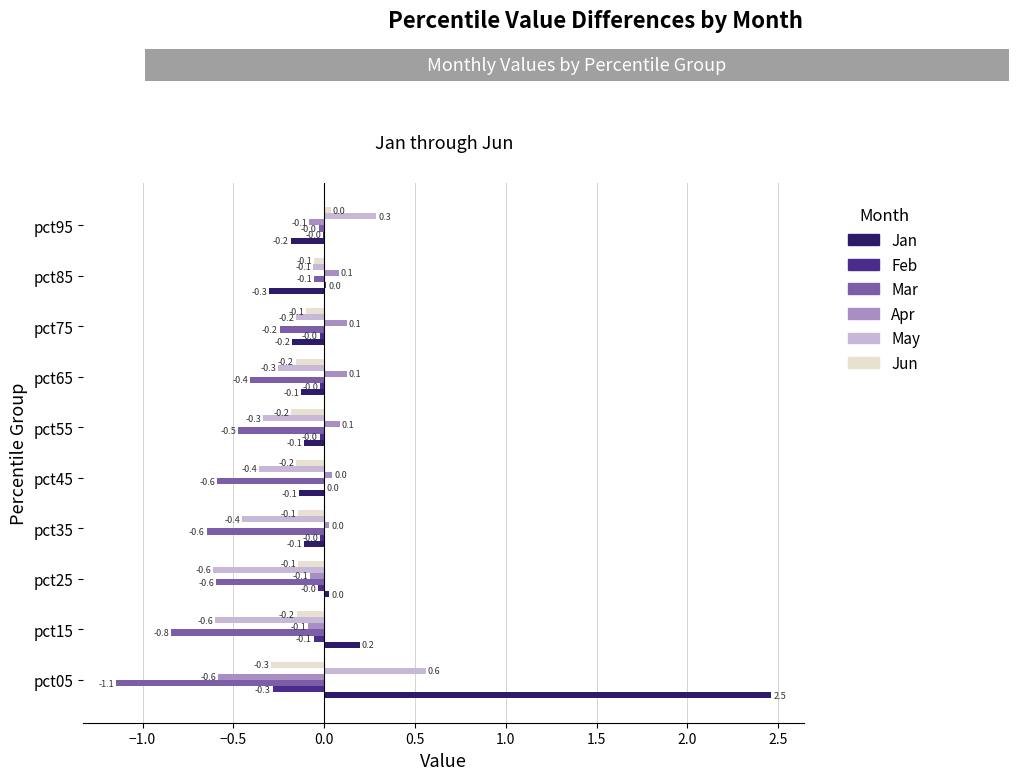

True or false: May has a value of -0.6 at pct25.

True